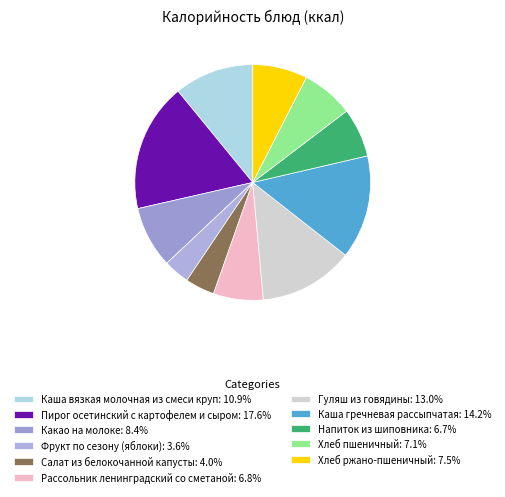

Approximately how many times larger is the value at Каша гречневая рассыпчатая compared to Напиток из шиповника?

2.1